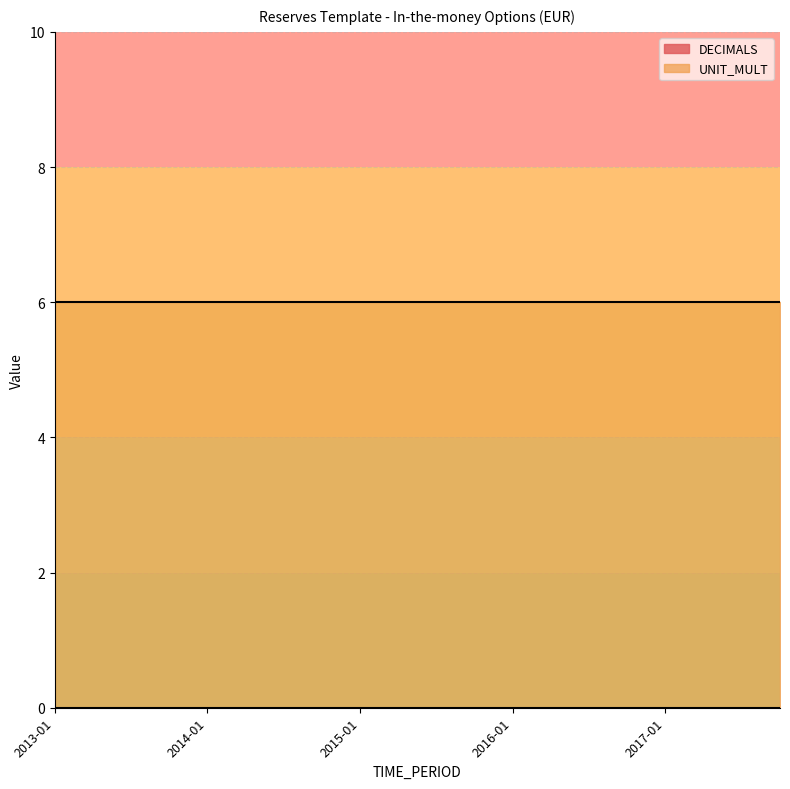

The value of UNIT_MULT at 2015-01 is 6. True or false?

True